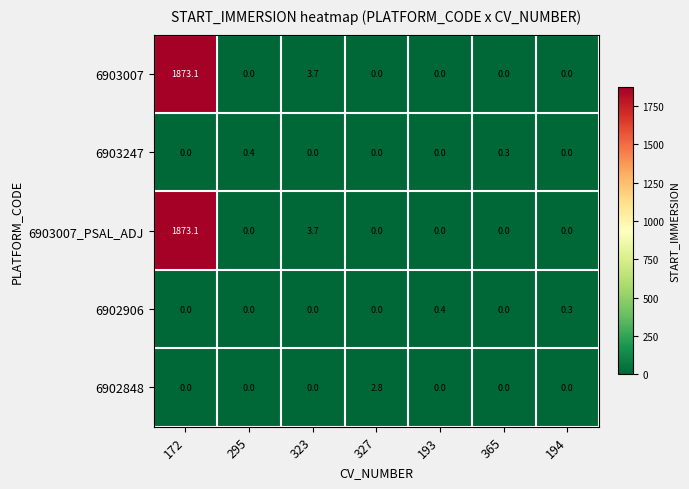

What is the maximum value shown in the chart?

1873.1